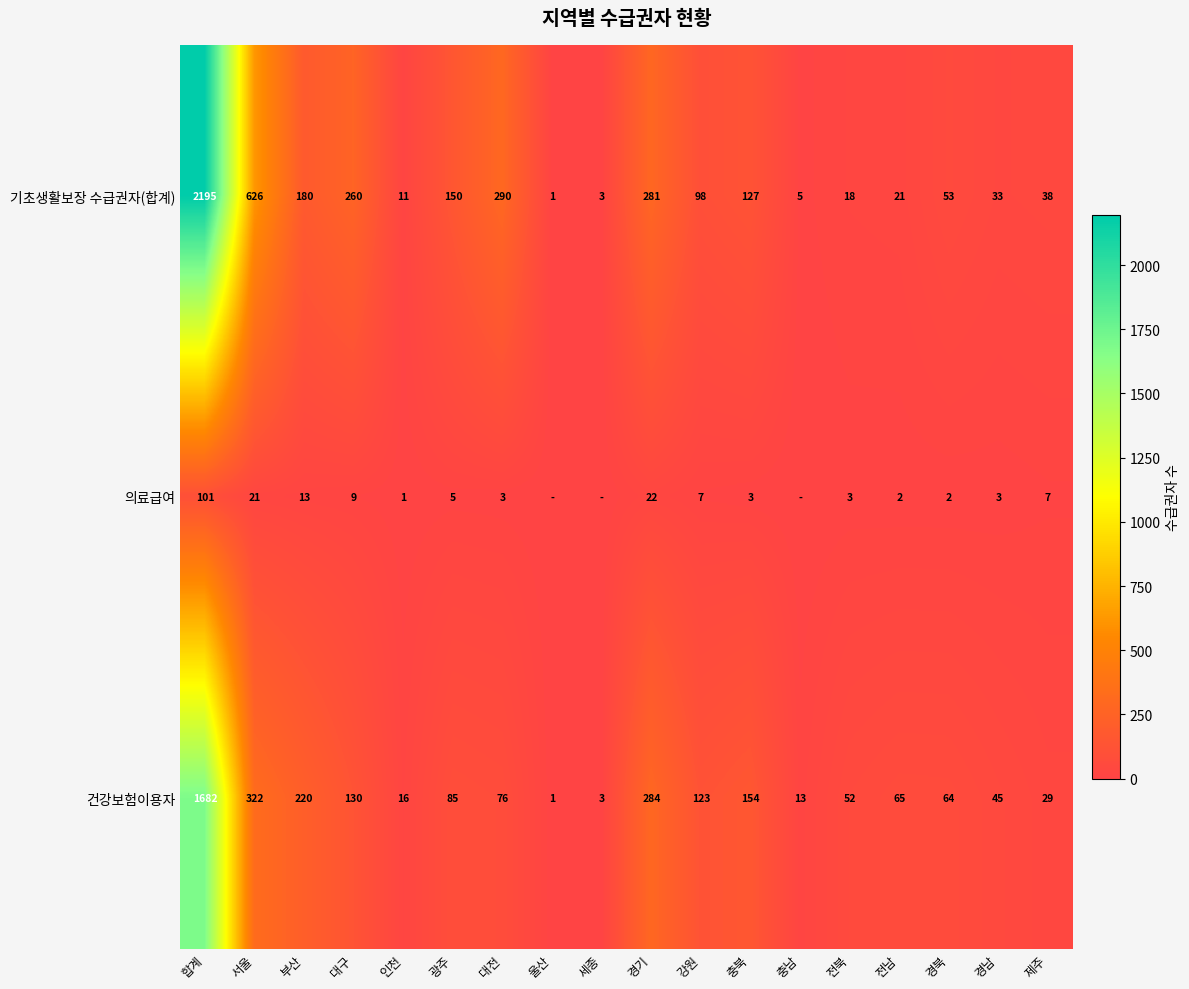

What is the difference between the highest and lowest values at 경북?

62